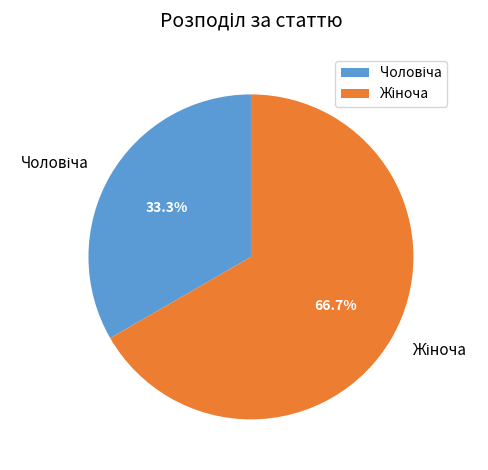

Is there a majority slice in this chart?

Yes